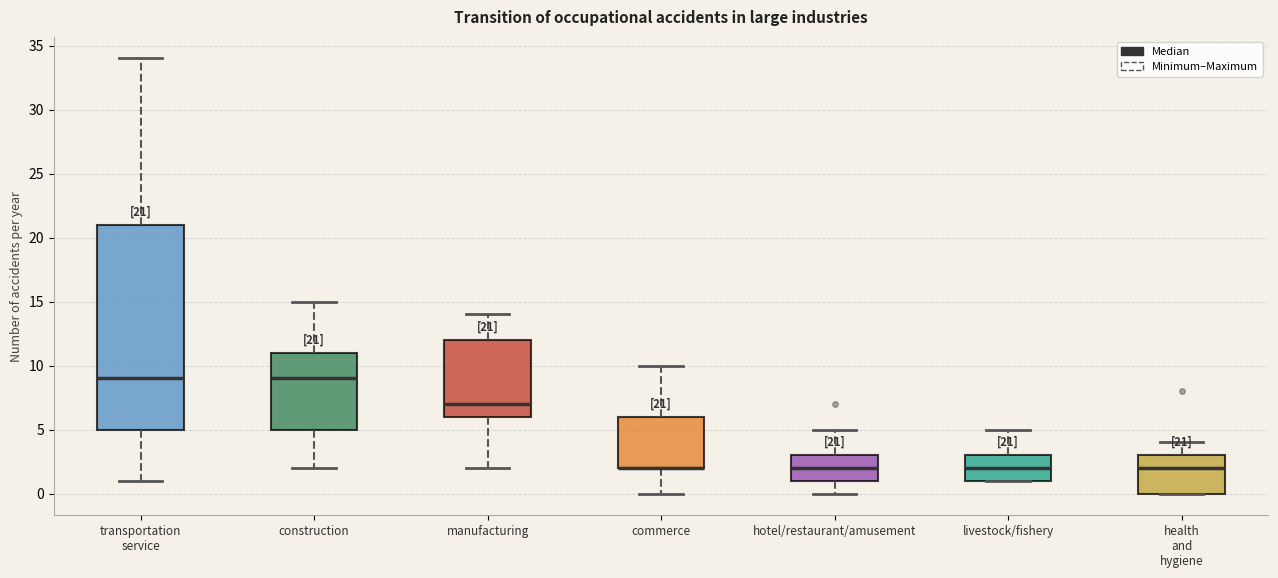

Which box is the tallest, from its lower edge to its upper edge?

transportation service